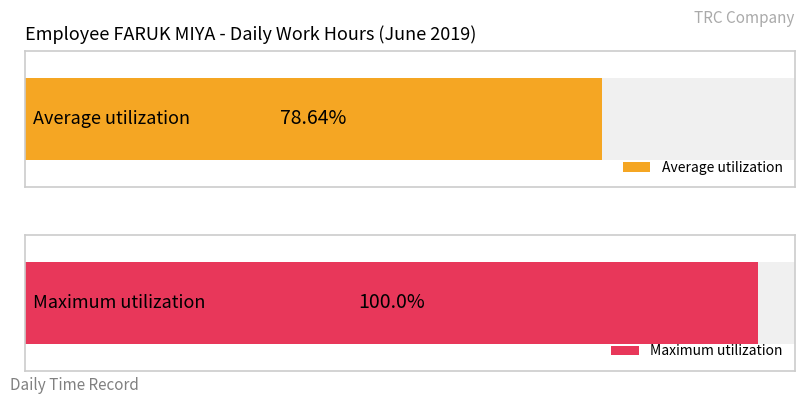

Does the chart contain stacked bars?

No